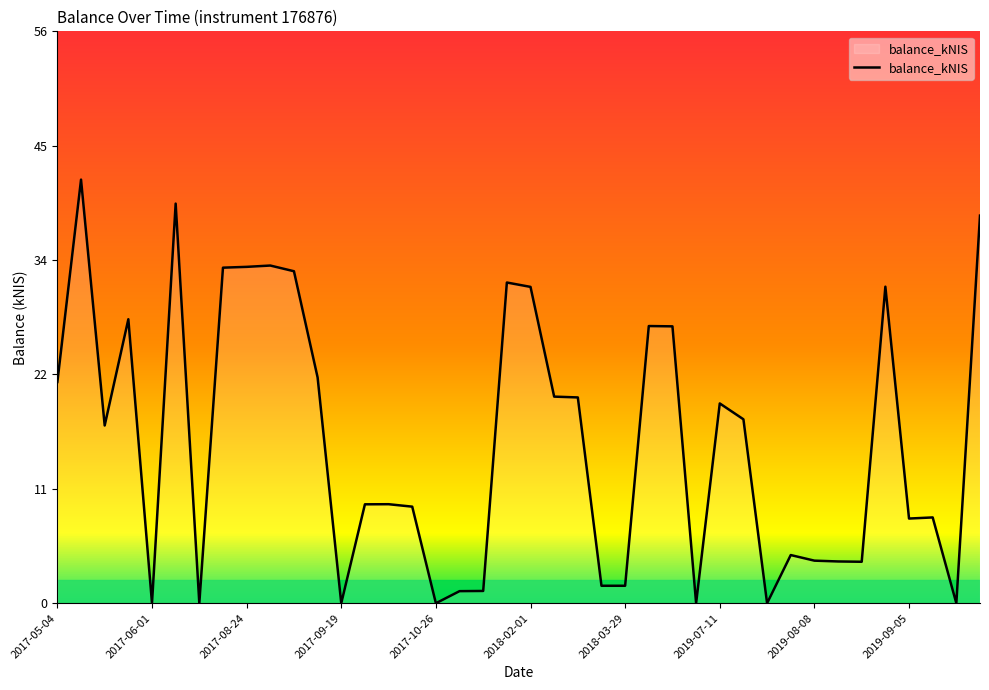

What is the greatest value displayed?

41.7